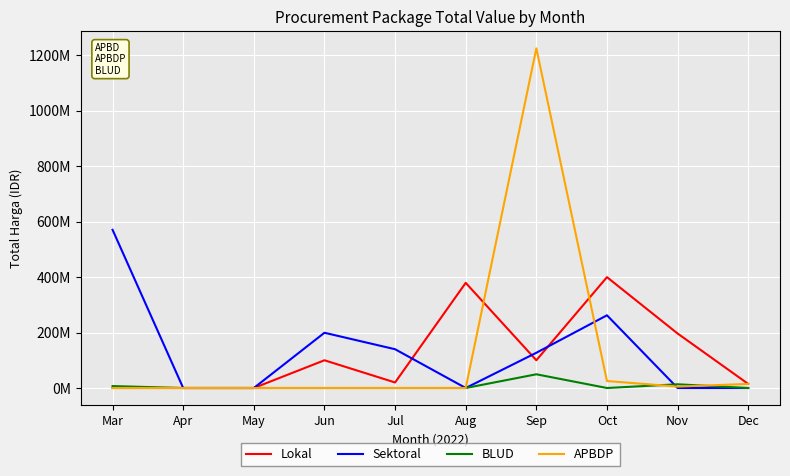

True or false: BLUD has a value of 0 at May.

True